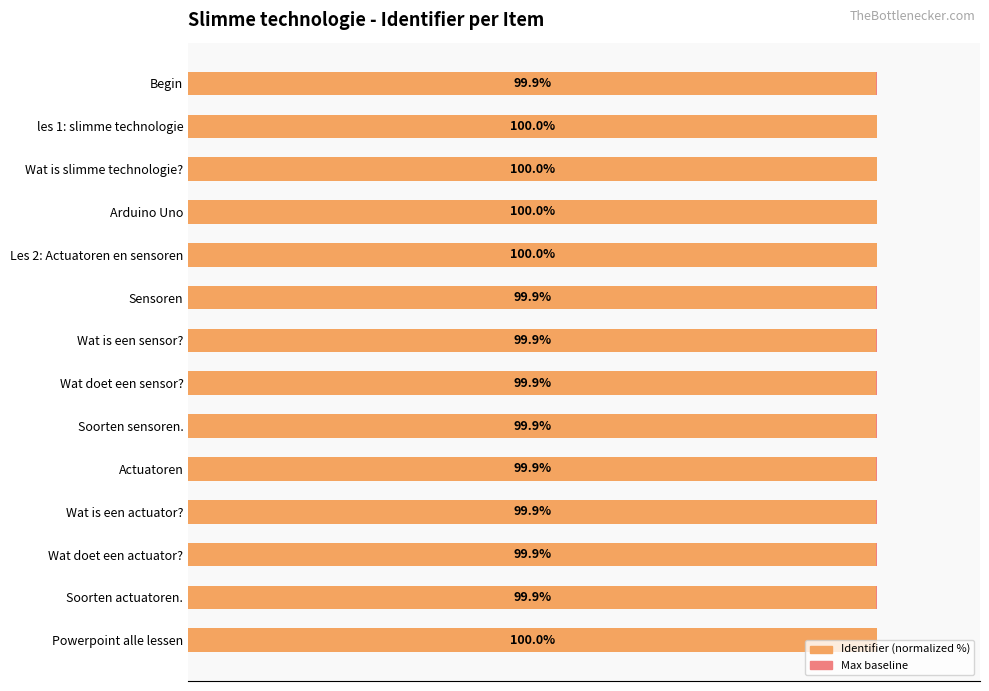

What is the difference between the maximum and minimum values in the Identifier (normalized) series?

0.1